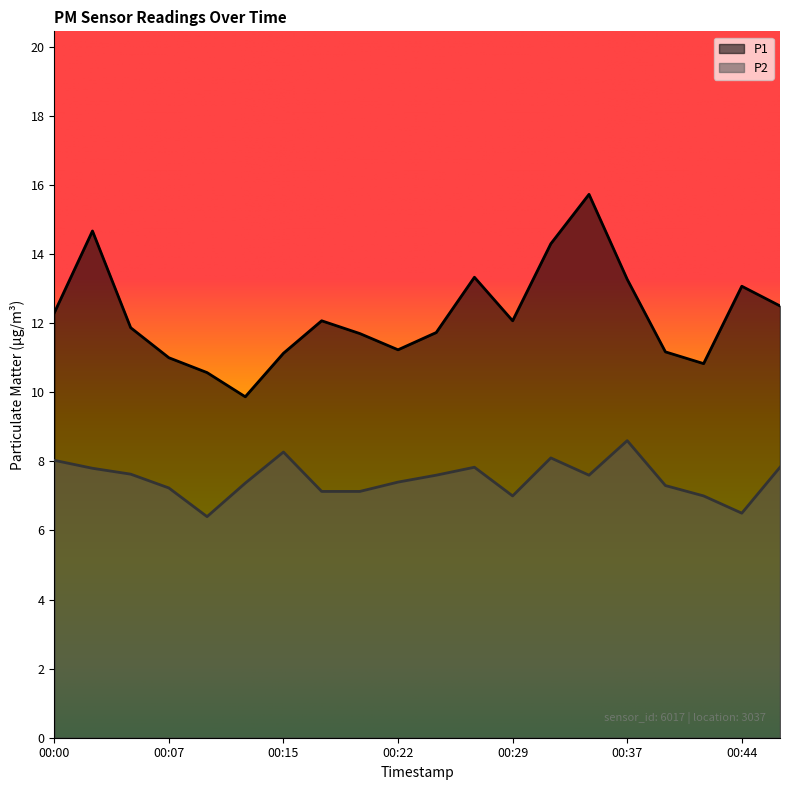

What is the difference between the P1 values at 00:44 and 00:05?

1.2